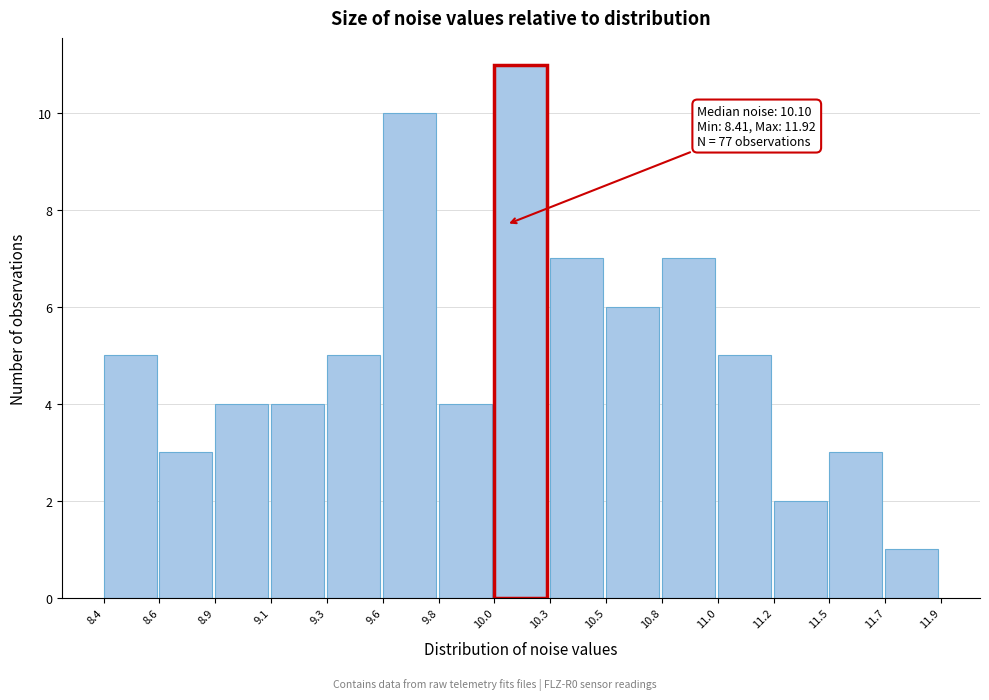

Reading left to right, what are all the values shown in this chart?

5	3	4	4	5	10	4	11	7	6	7	5	2	3	1